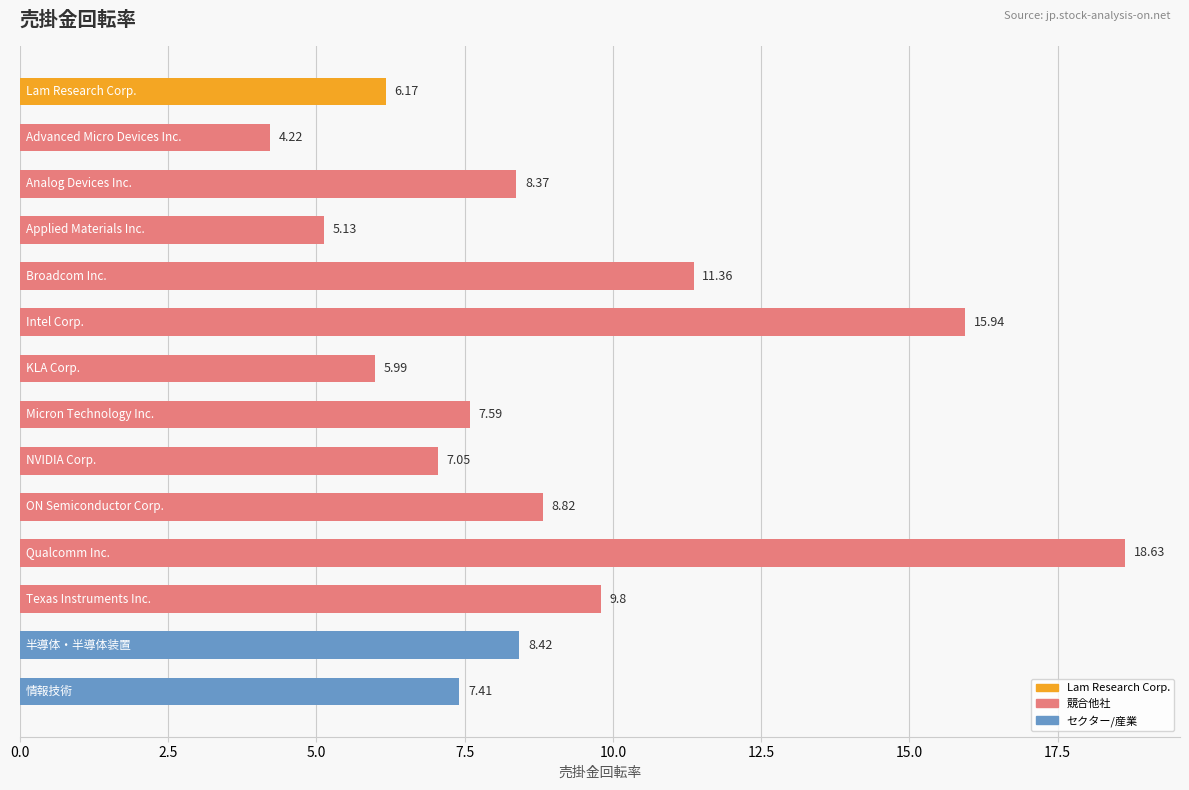

What is the average value?

8.9